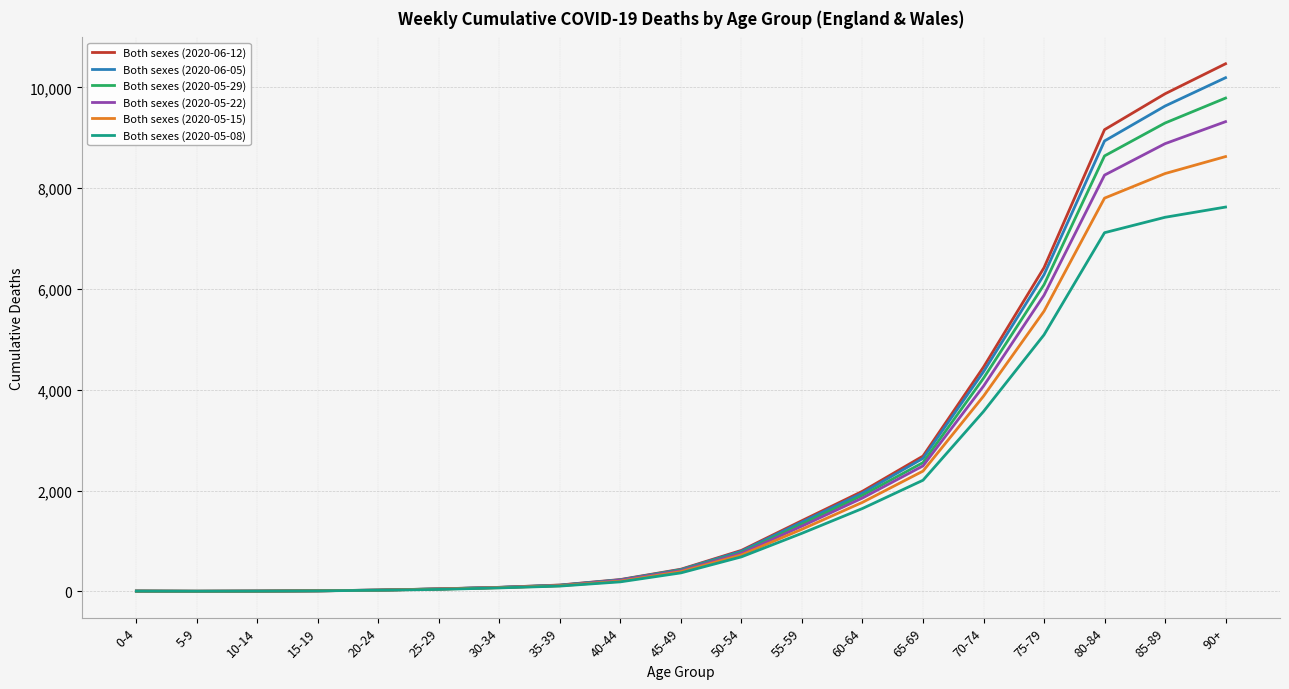

Between 55-59 and 65-69, which series saw the biggest shift?

Both sexes (2020-06-12)